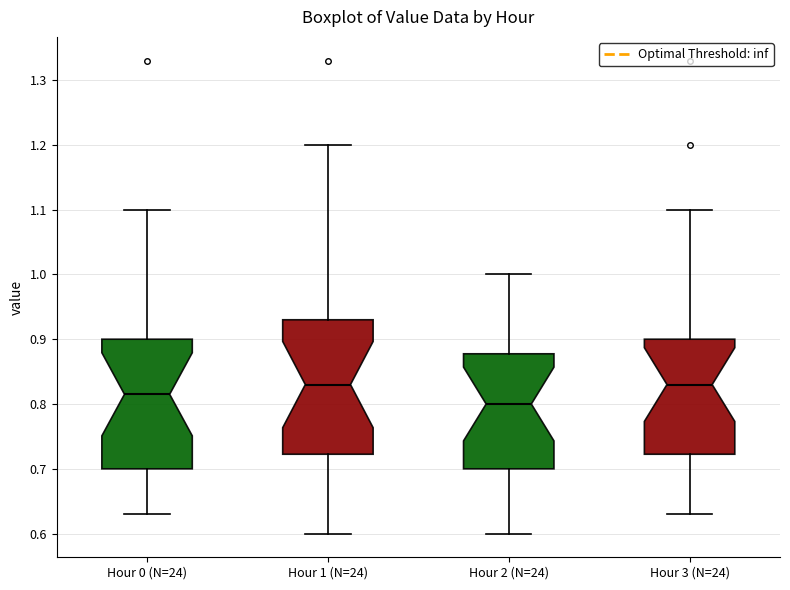

Where is the upper edge of the box for Hour 0 (N=24) on the y-axis? The values are not printed on the chart, so give them approximately, as read against the axis.

0.90